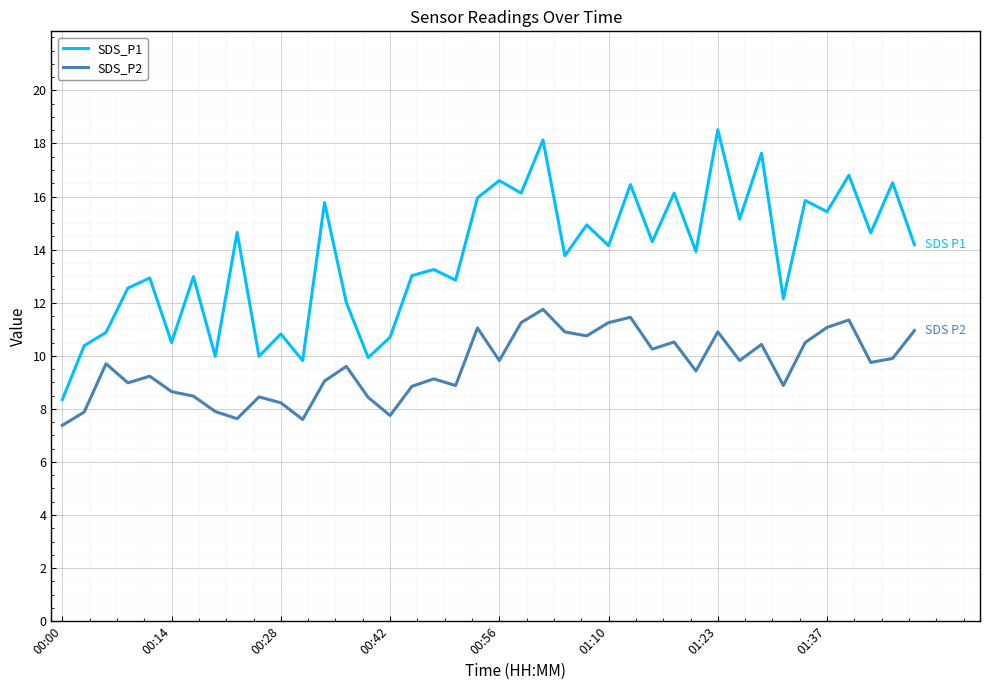

Which series has the widest spread of values?

SDS_P1